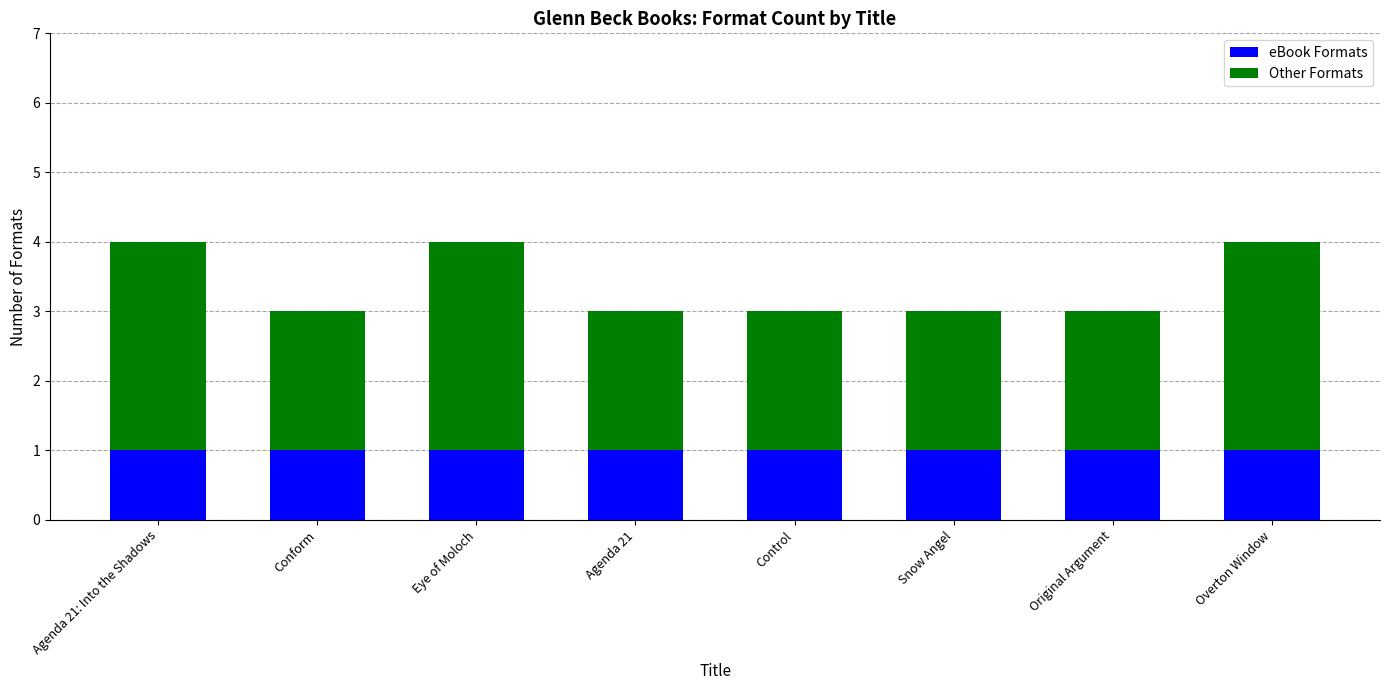

What is the sum of all eBook Formats values?

8